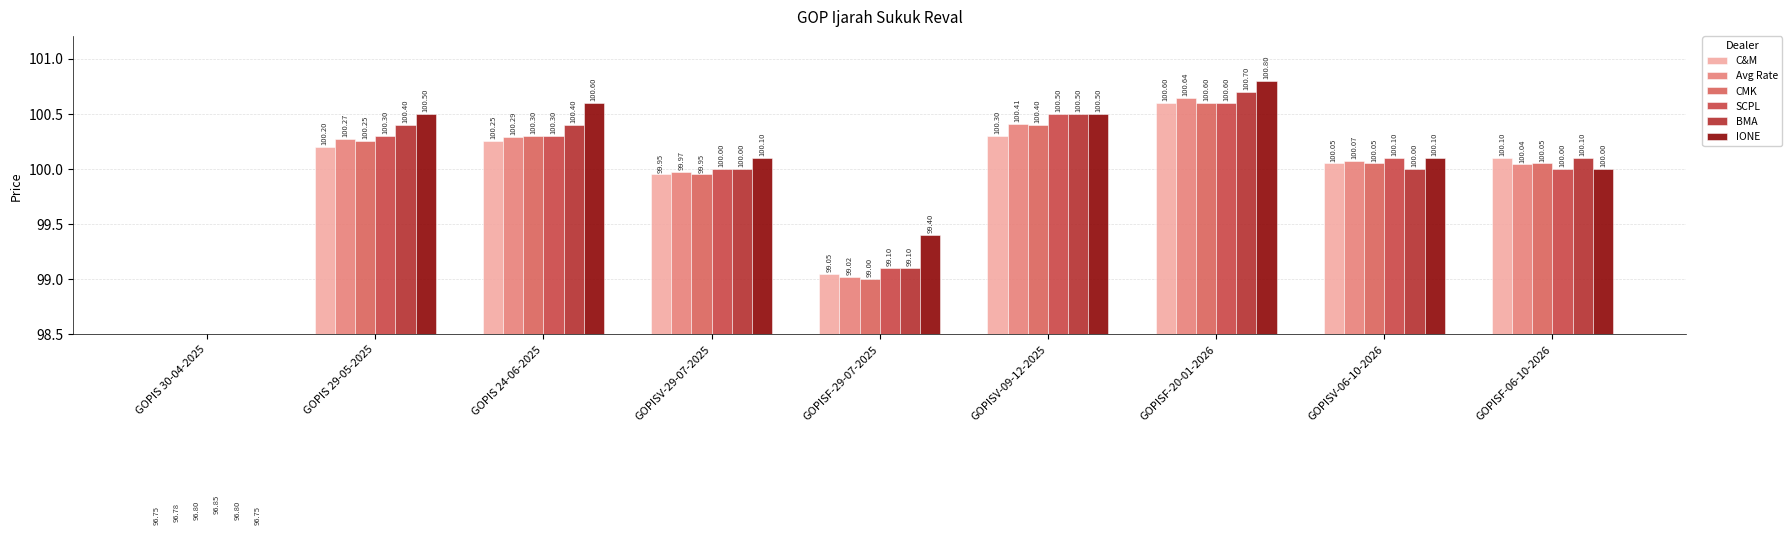

How many bars are there in total?

54